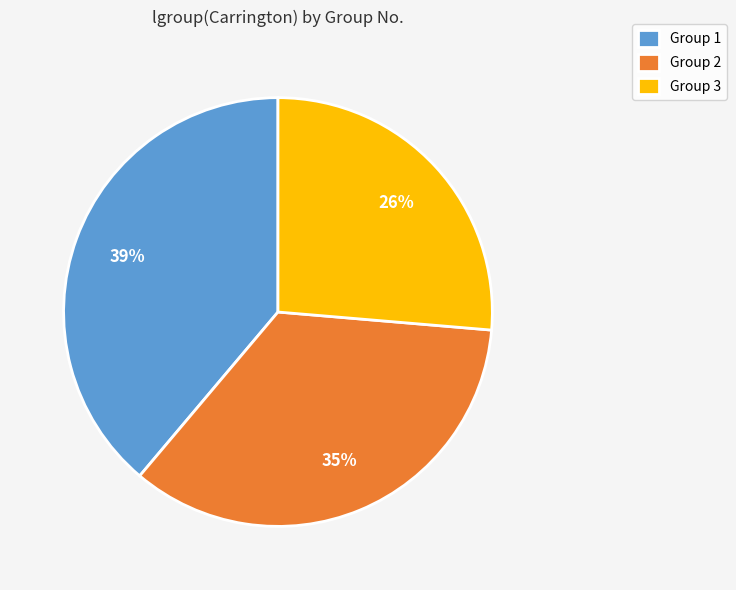

What is the smallest slice in the pie chart?

Group 3